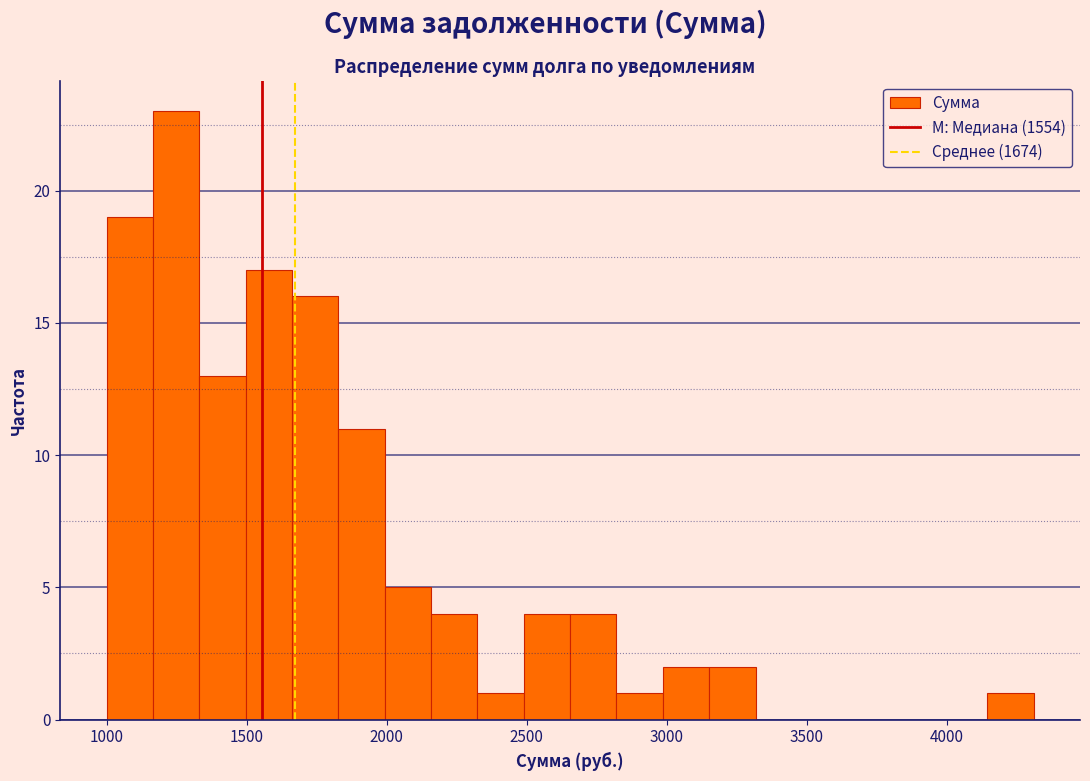

Read against the x-axis, roughly where is the centre of the tallest bar?

1250